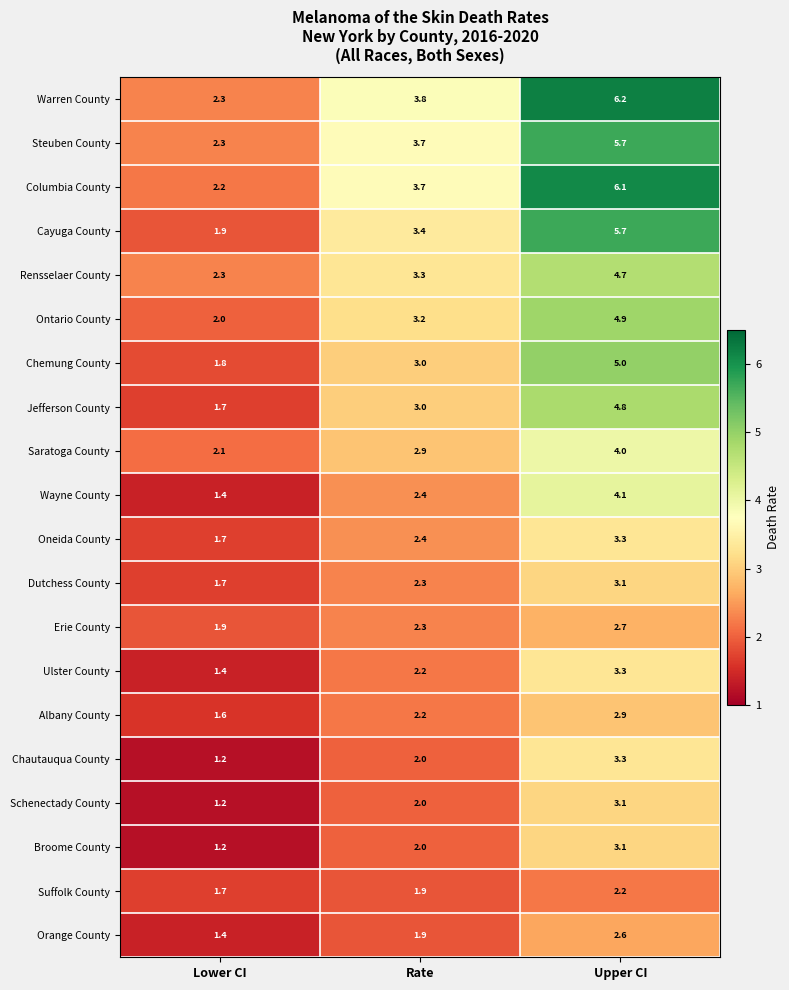

True or false: Albany County has a value of 1.6 at Lower CI.

True